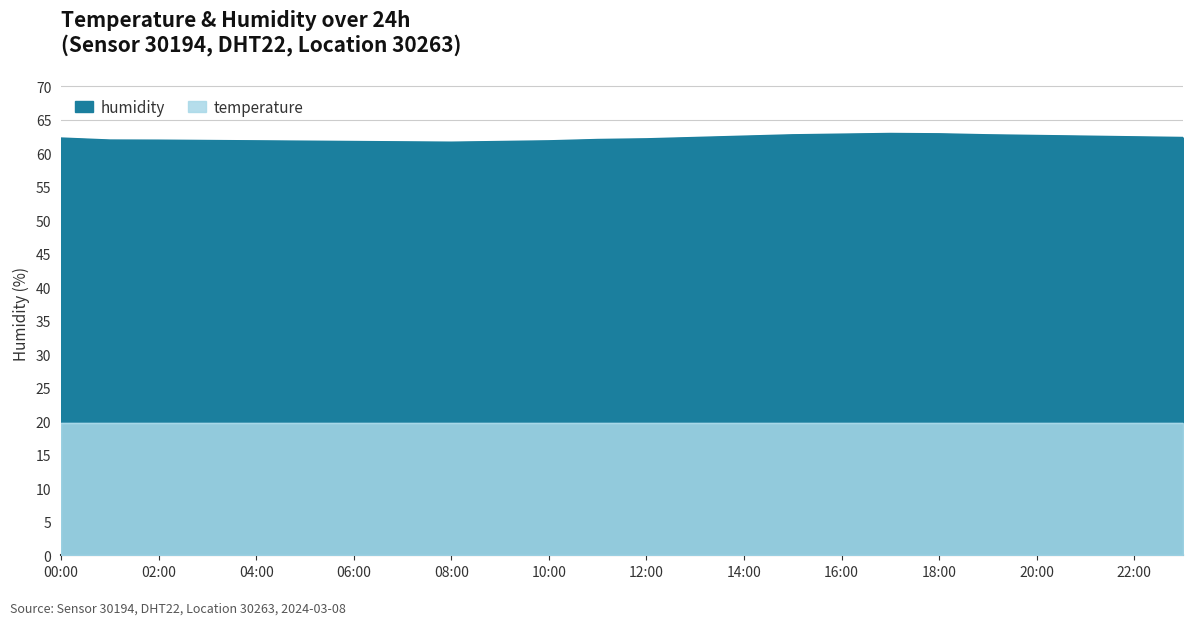

What position from the right is 18:00?

6